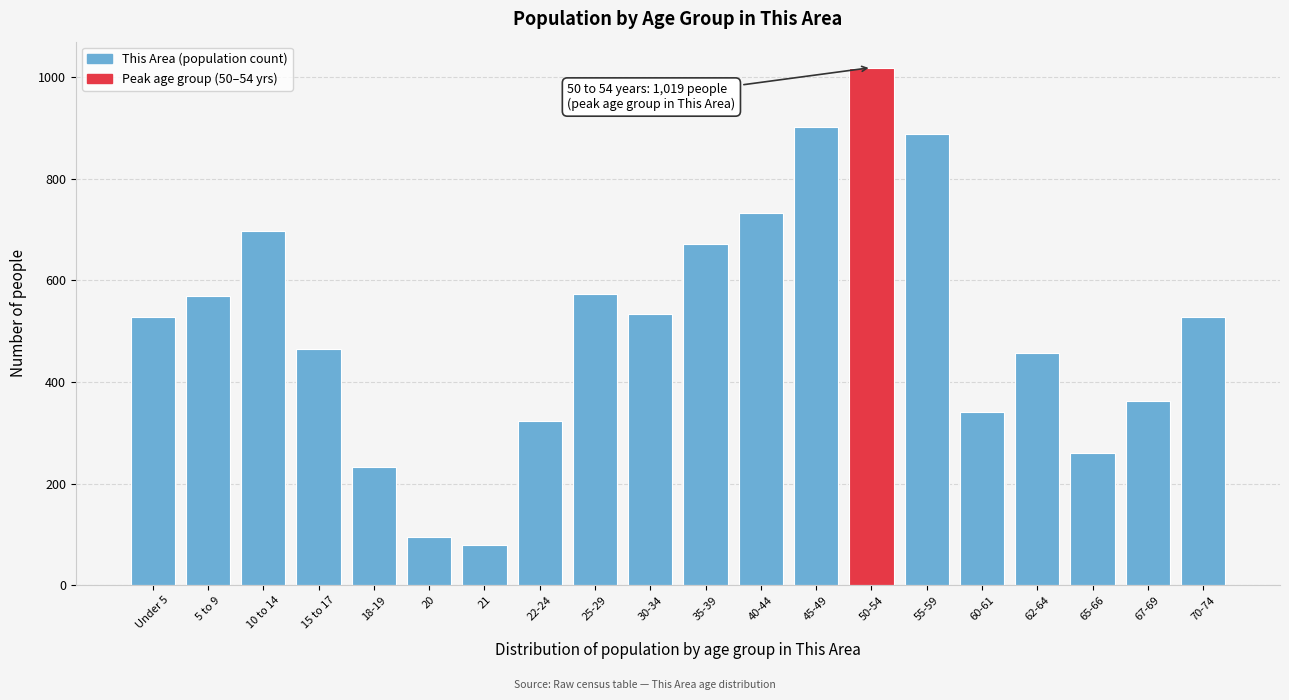

True or false: the data shows 205 at 25-29.

False